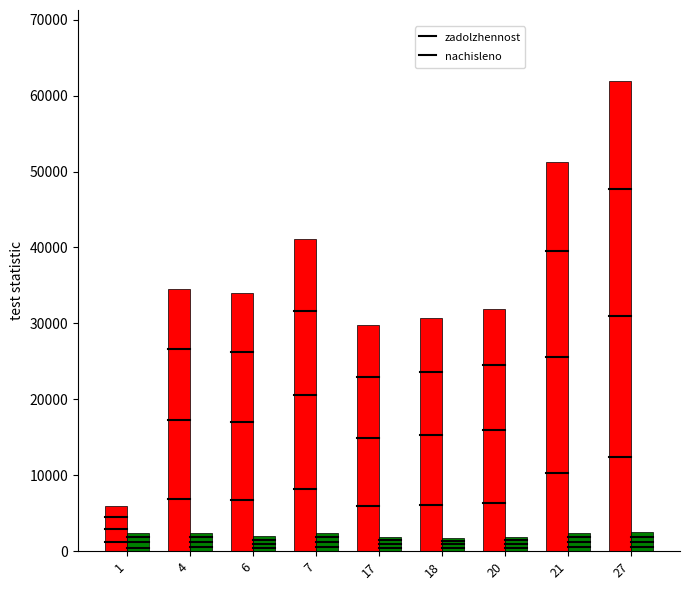

Read the zadolzhennost value at 7.

41123.8